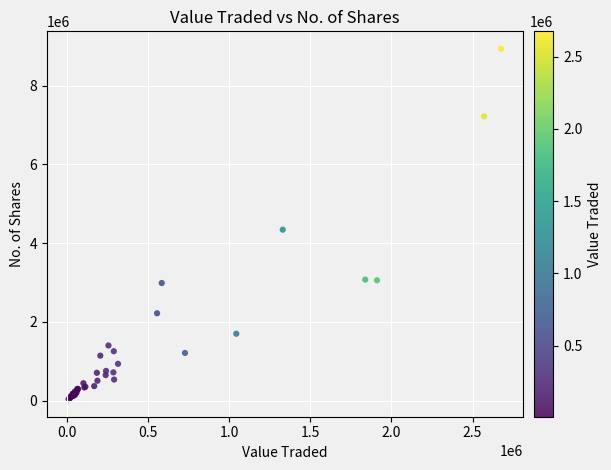

What Y value in the scatter plot is closest to 4483966?

4340463